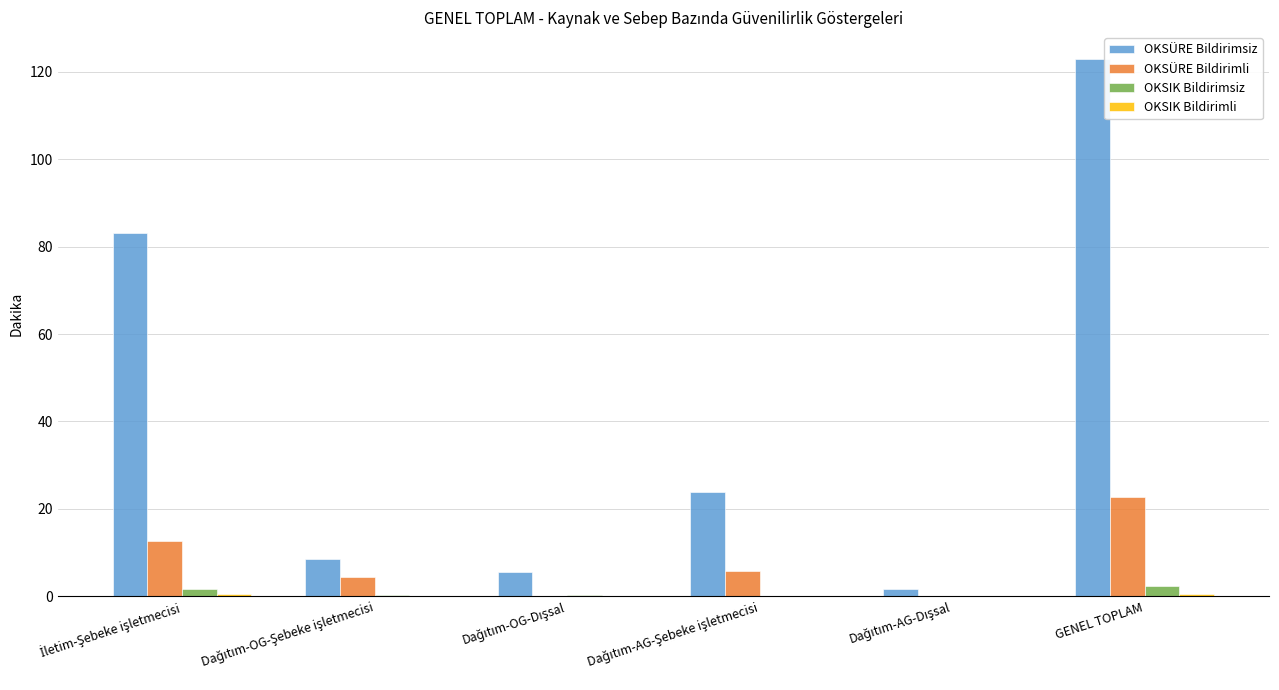

Which category has the highest value in the OKSÜRE Bildirimli series?

GENEL TOPLAM